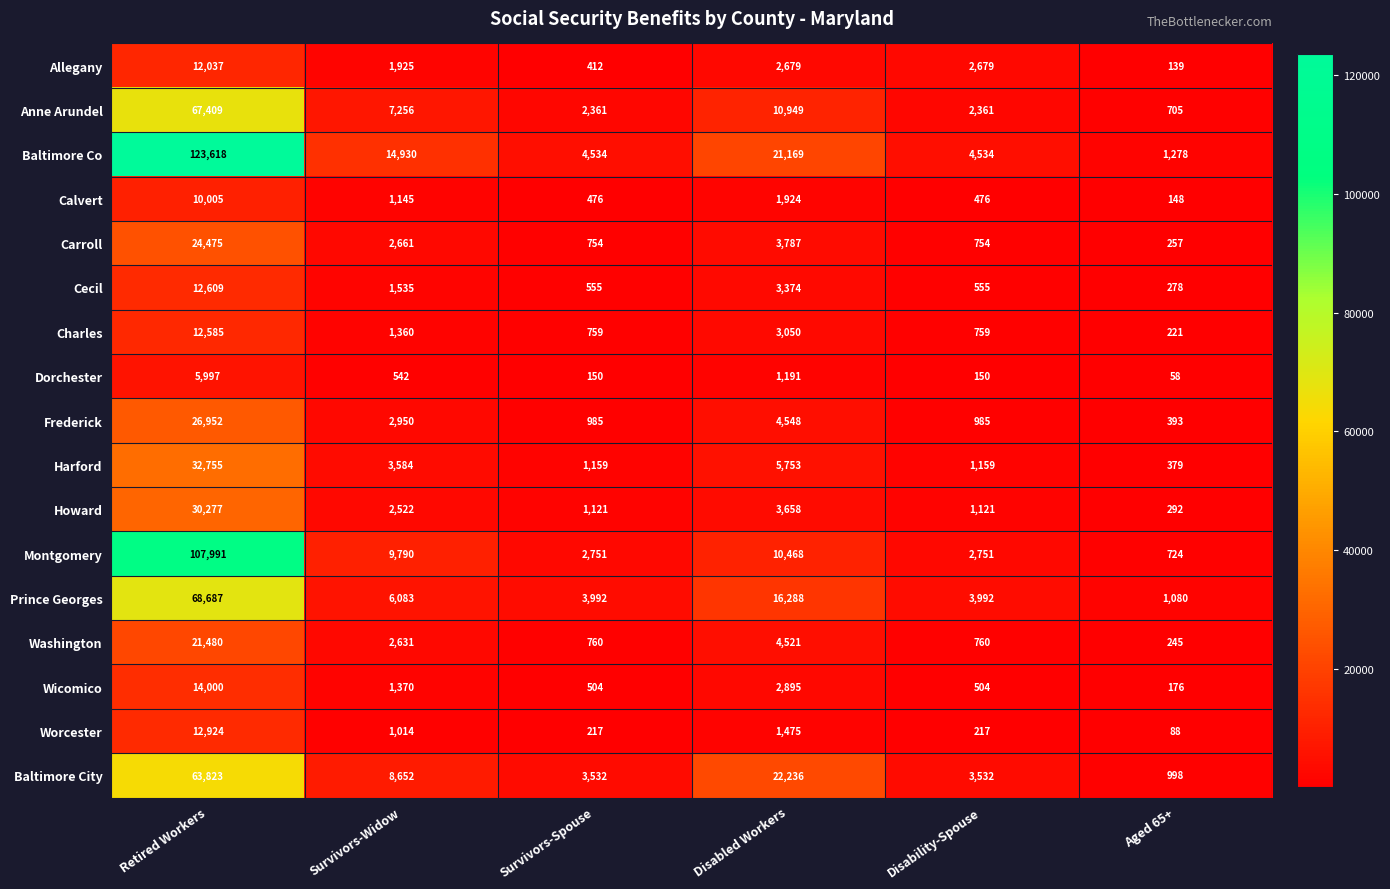

At which label does Baltimore Co first exceed 14930?

Retired Workers